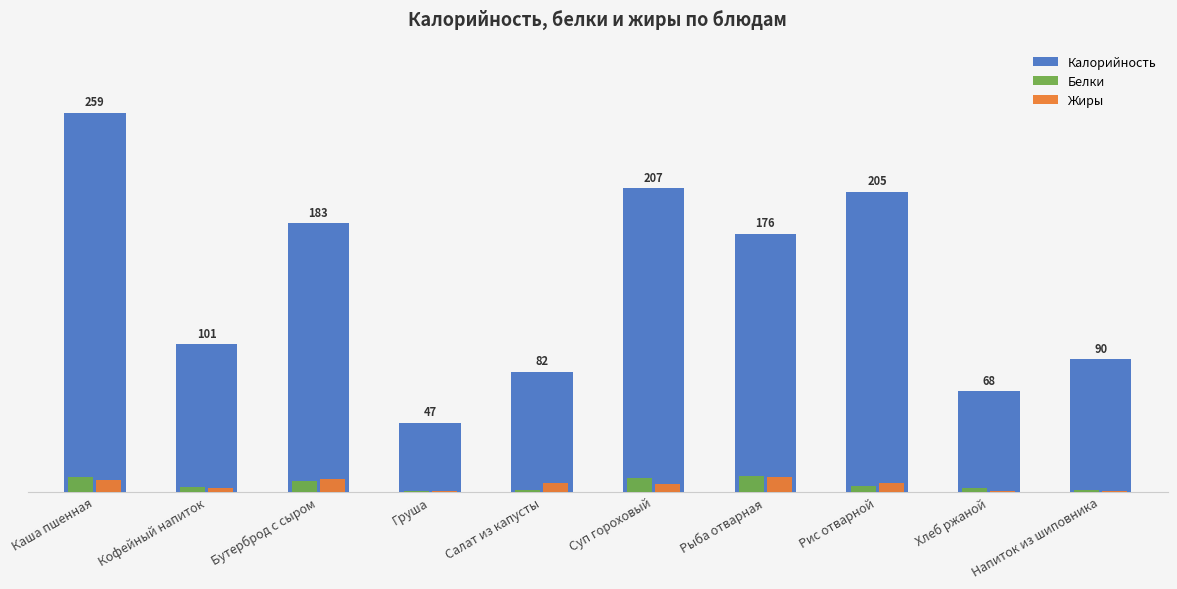

Which label corresponds to the largest value in the chart?

Каша пшенная